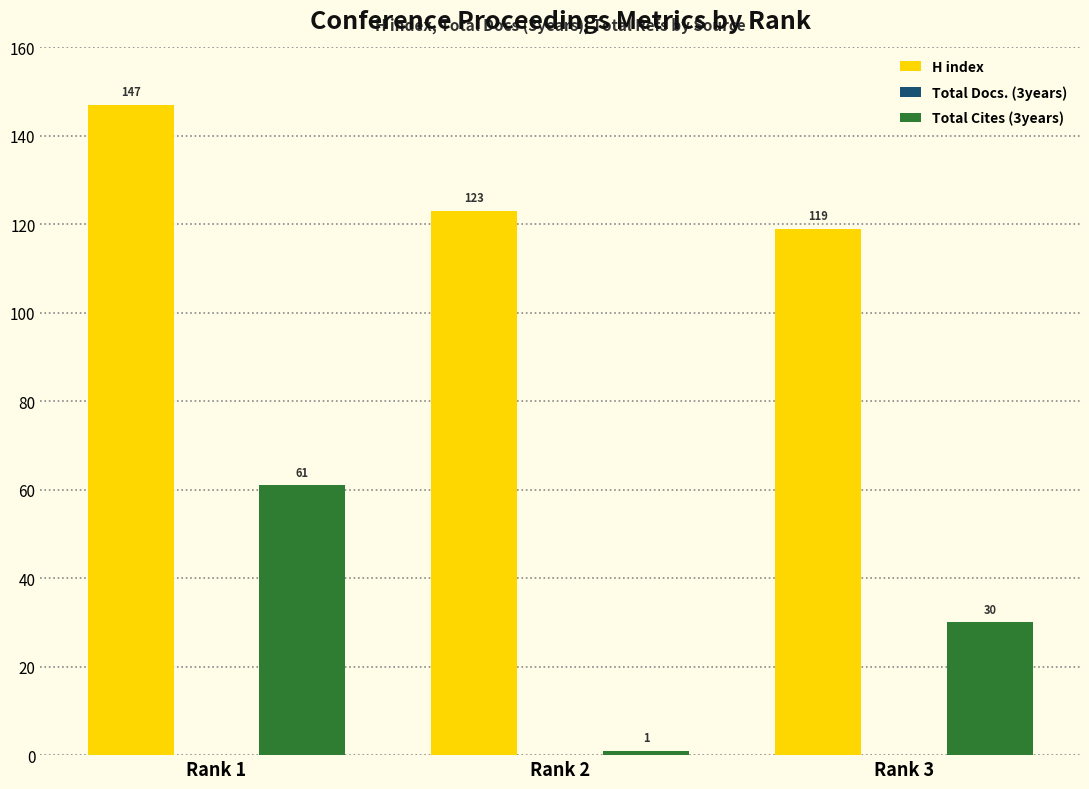

Reading right to left, transcribe all the data shown in this chart.

H index: Rank 3=119	Rank 2=123	Rank 1=147
Total Cites (3years): Rank 3=30	Rank 2=1	Rank 1=61